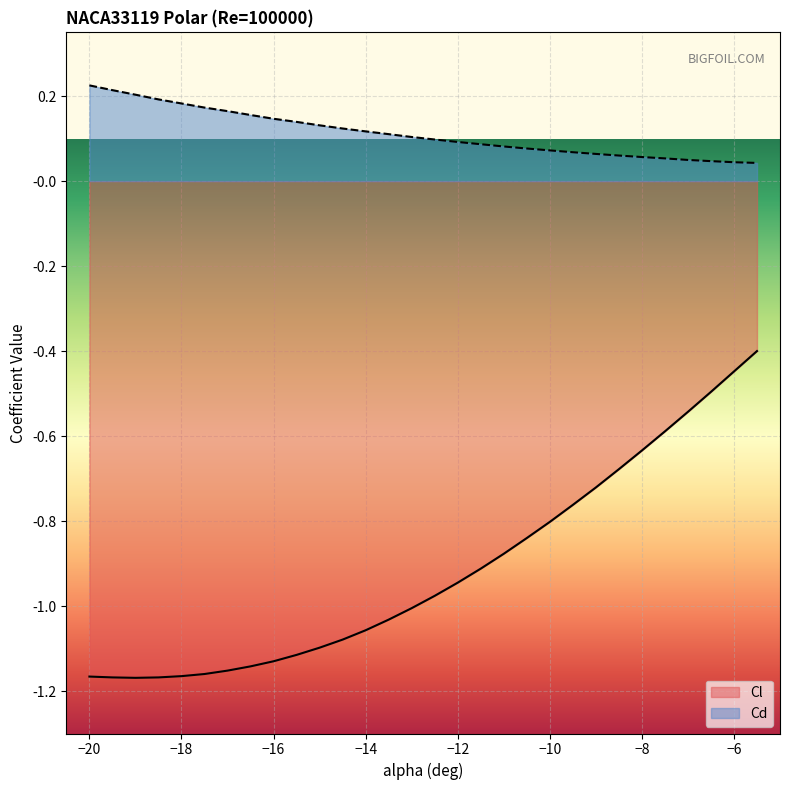

How many lines are shown in the chart?

2